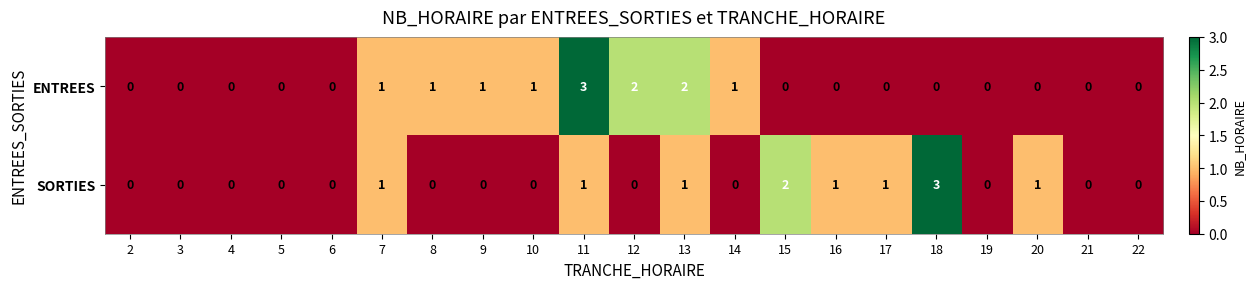

Count the number of data series in this chart.

2